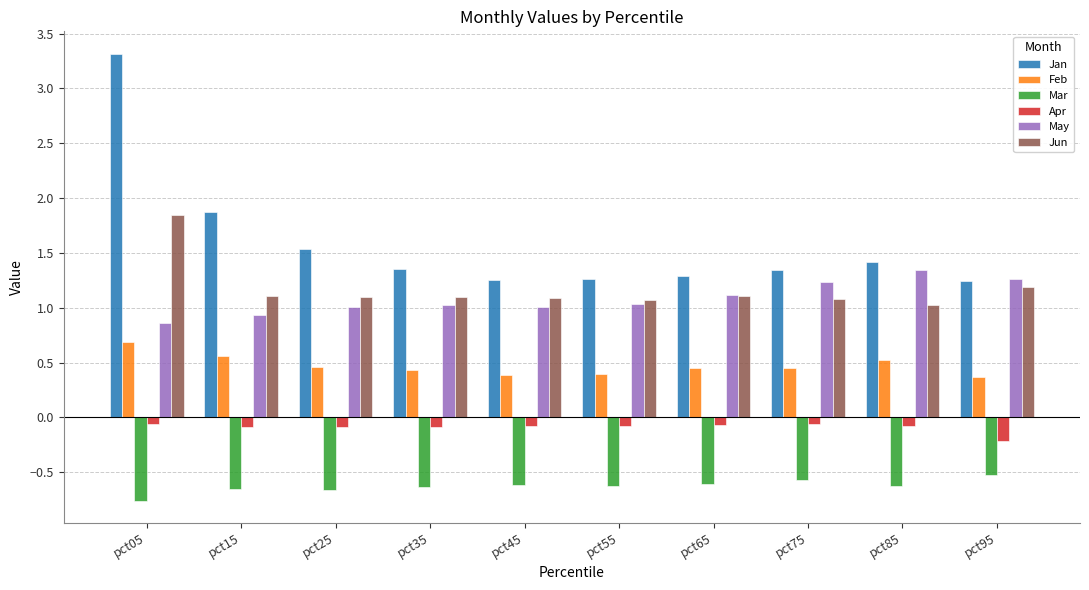

What is the approximate value of Jan at pct95?

1.2